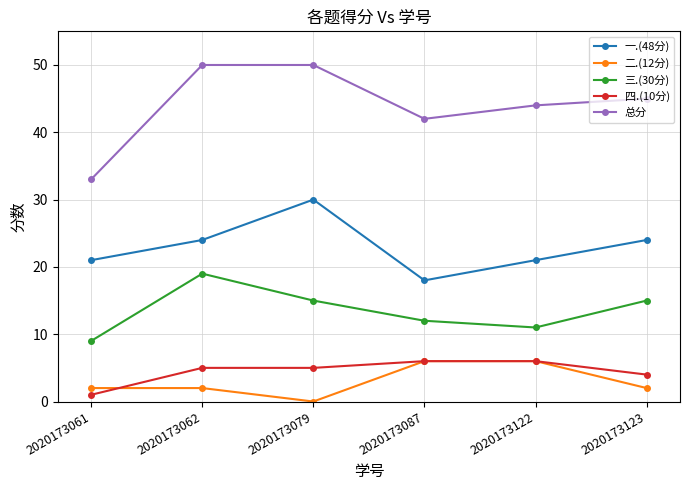

Rank the series at 2020173062 from highest to lowest value.

总分, 一.(48分), 三.(30分), 四.(10分), 二.(12分)